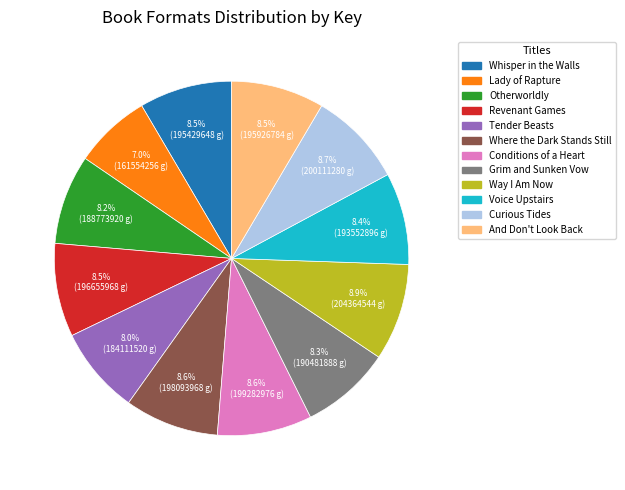

How many slices are in this pie chart?

12